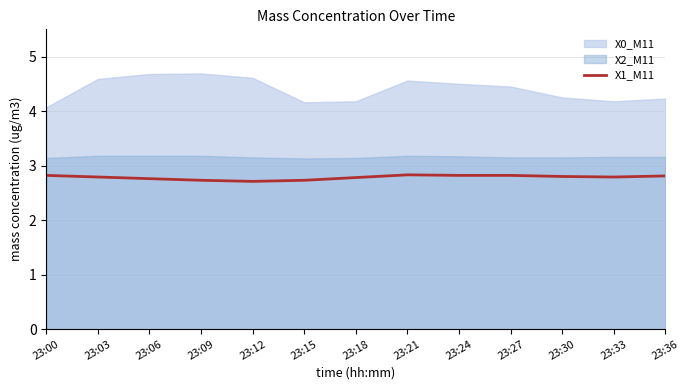

At which label is the value closest to 2?

23:12